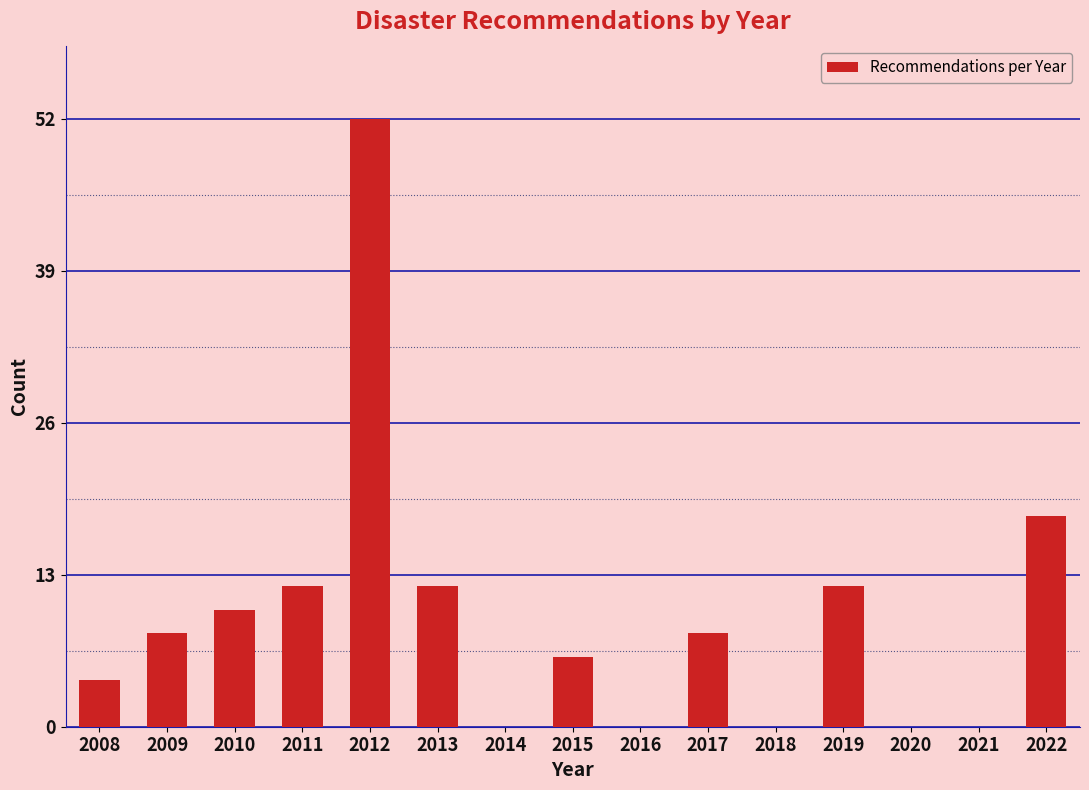

Reading left to right, extract all data points from this chart.

2008=4	2009=8	2010=10	2011=12	2012=52	2013=12	2014=0	2015=6	2016=0	2017=8	2018=0	2019=12	2020=0	2021=0	2022=18